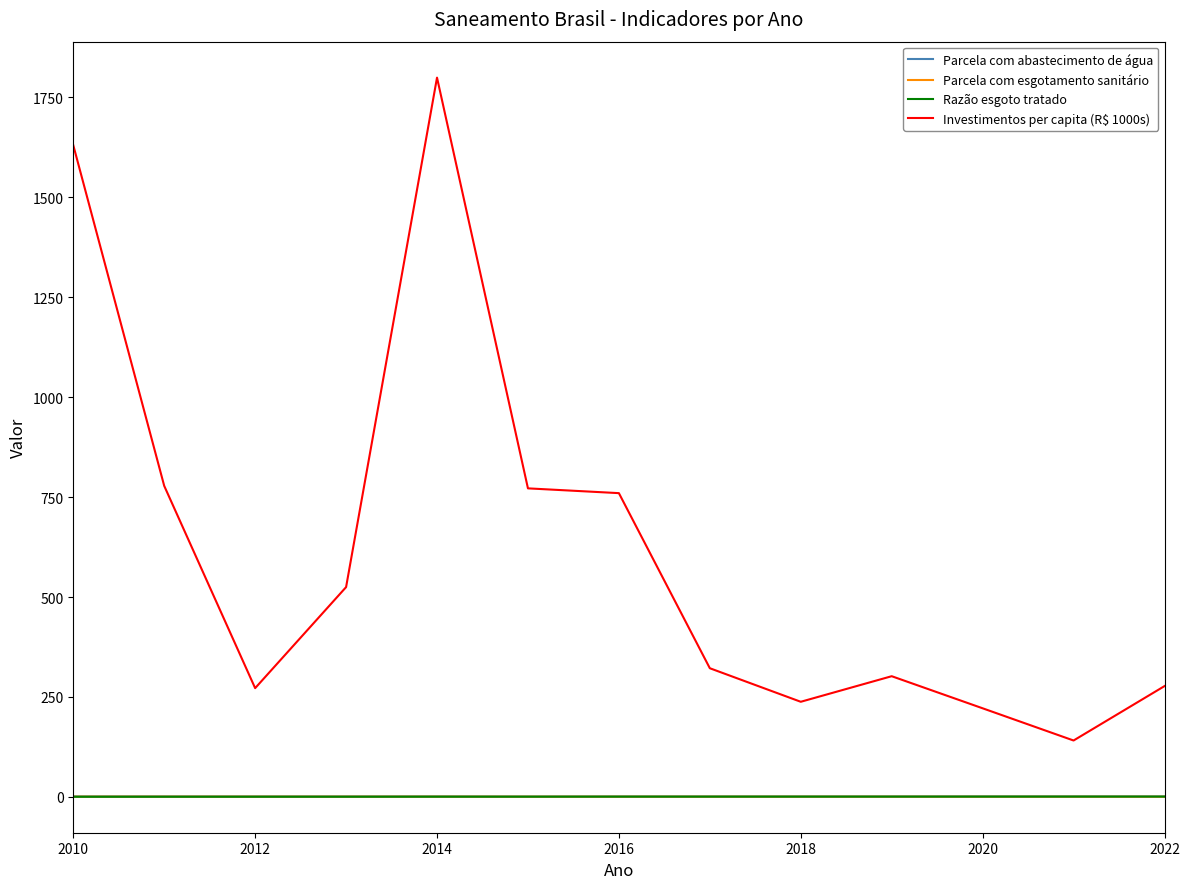

Which series has the widest spread of values?

Investimentos per capita (R$ 1000s)